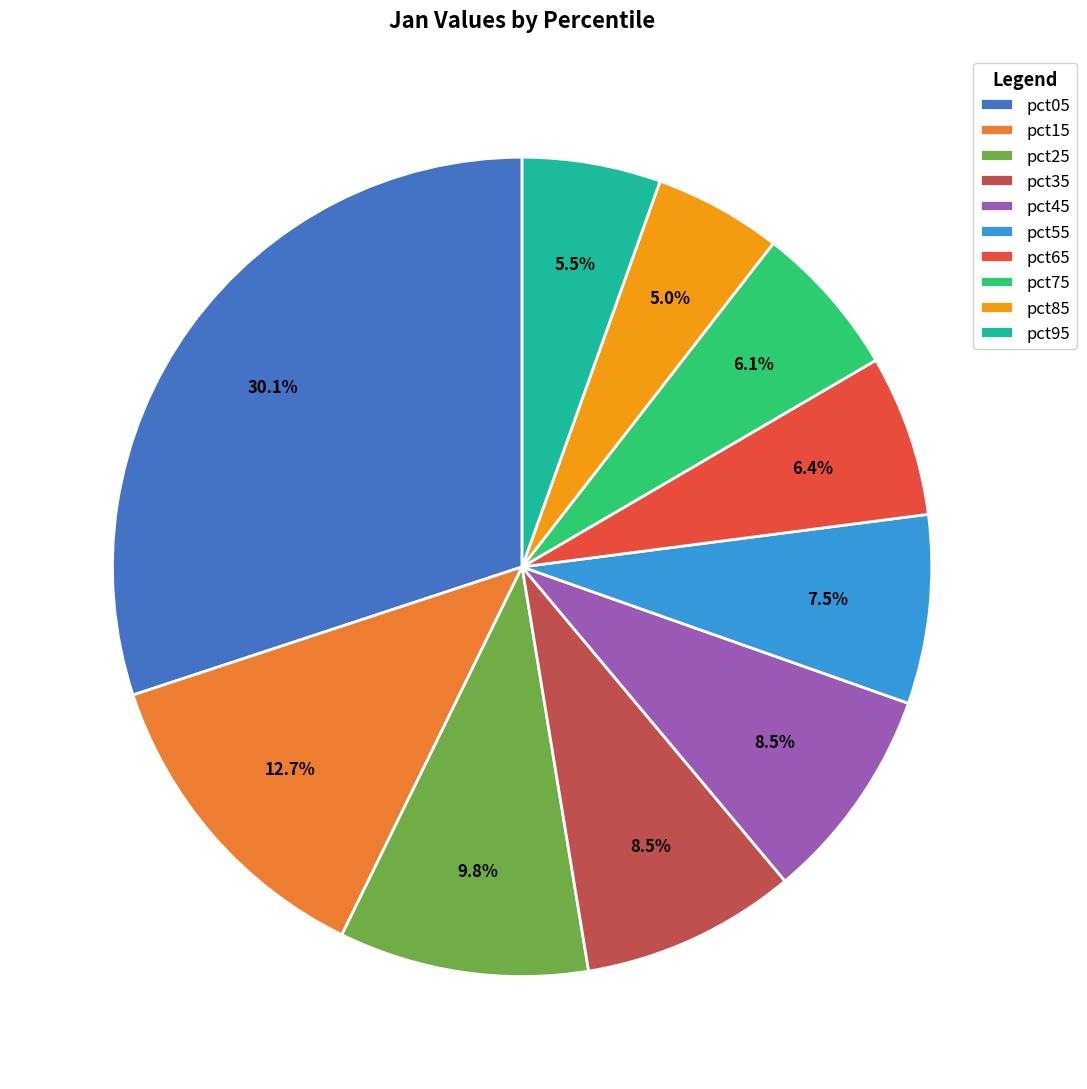

To the nearest percent, what is the difference between the pct55 and pct65 slice percentages?

1%